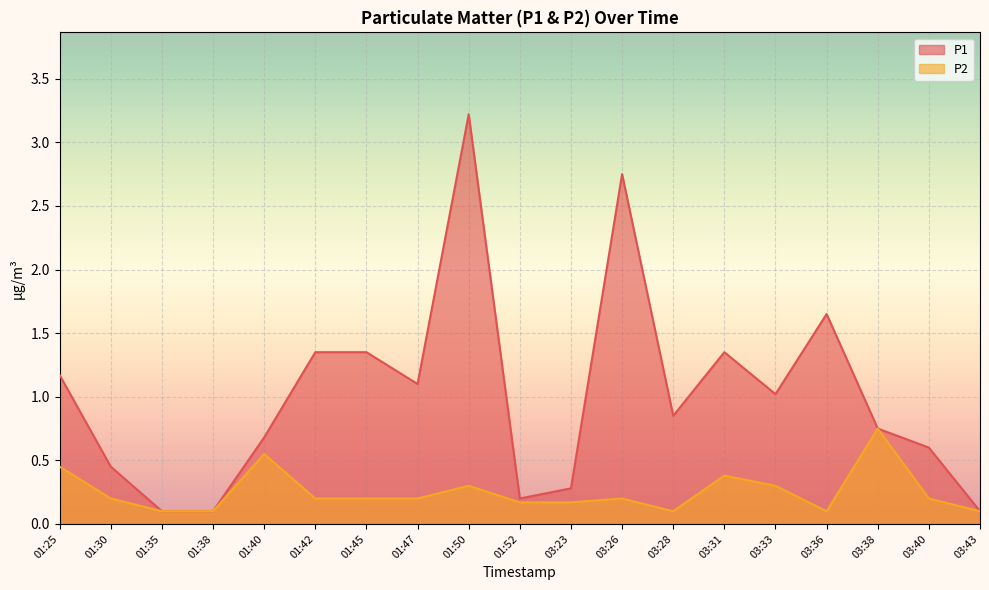

Which category has the highest value in the P2 series?

03:38